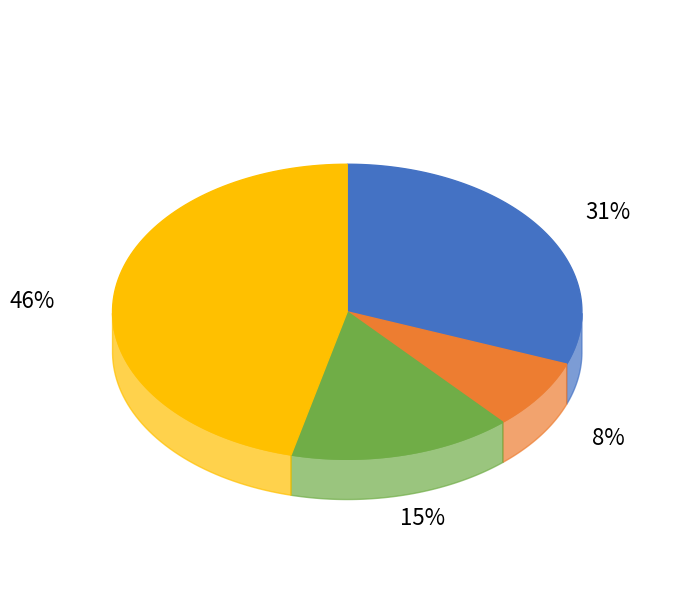

How many segments does this pie chart have?

4